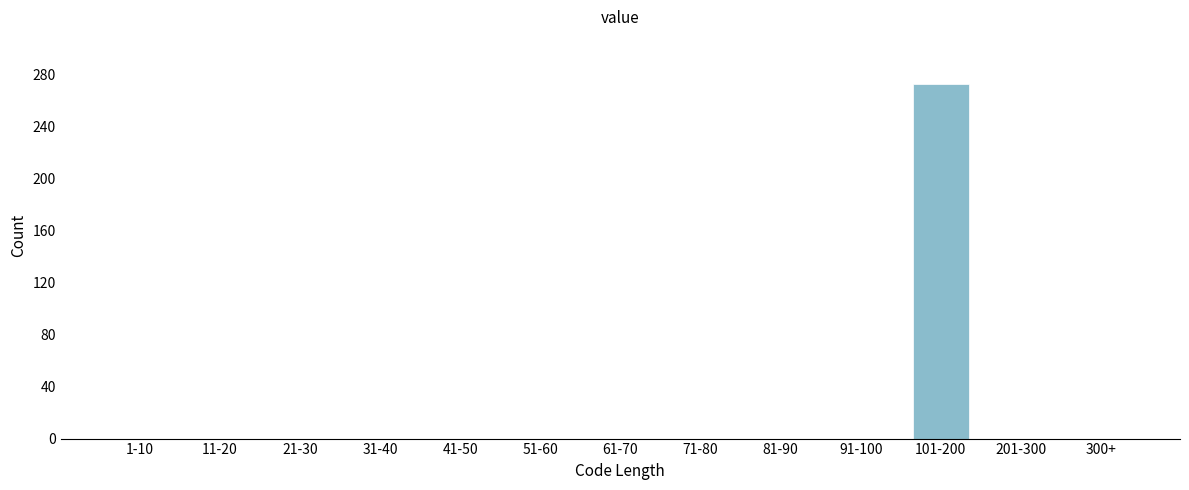

Reading left to right, list all the values displayed in this chart.

1-10=0	11-20=0	21-30=0	31-40=0	41-50=0	51-60=0	61-70=0	71-80=0	81-90=0	91-100=0	101-200=272	201-300=0	300+=0